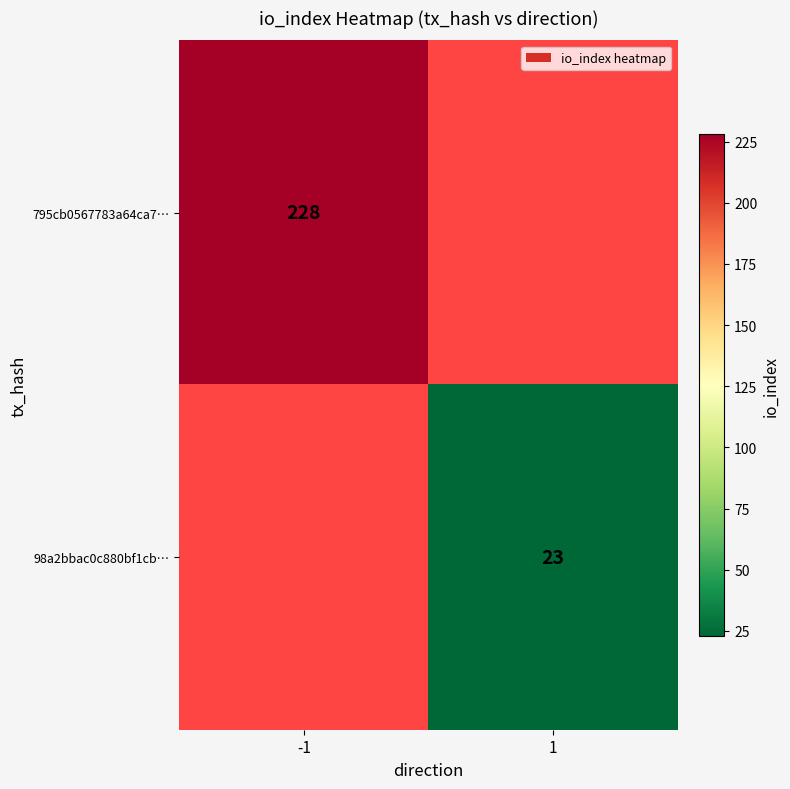

Is the value of 98a2bbac0c880bf1cb… at 1 greater than the value of 795cb0567783a64ca7… at -1?

No